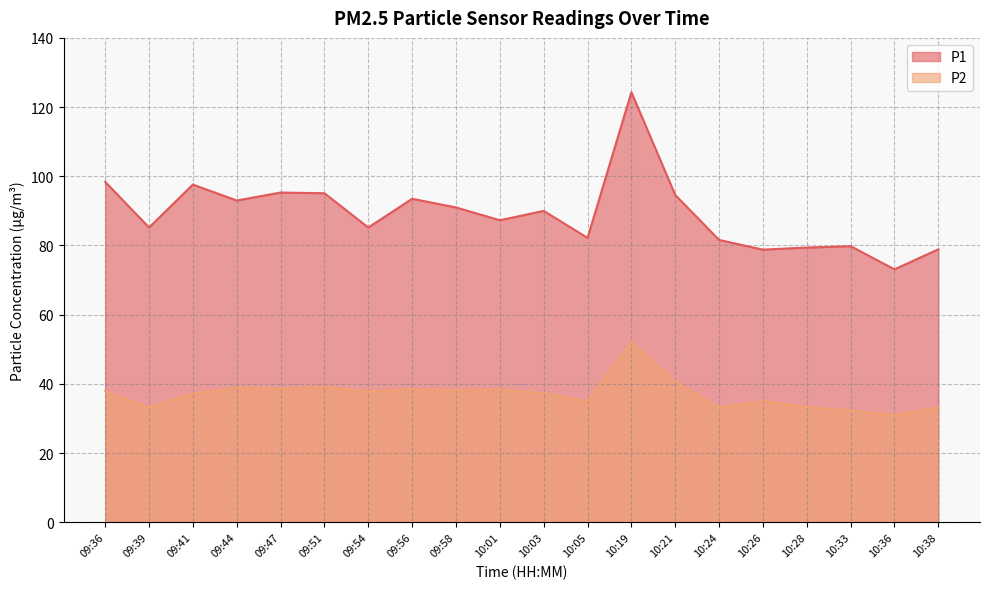

True or false: P2 has a value of 12.4 at 10:05.

False